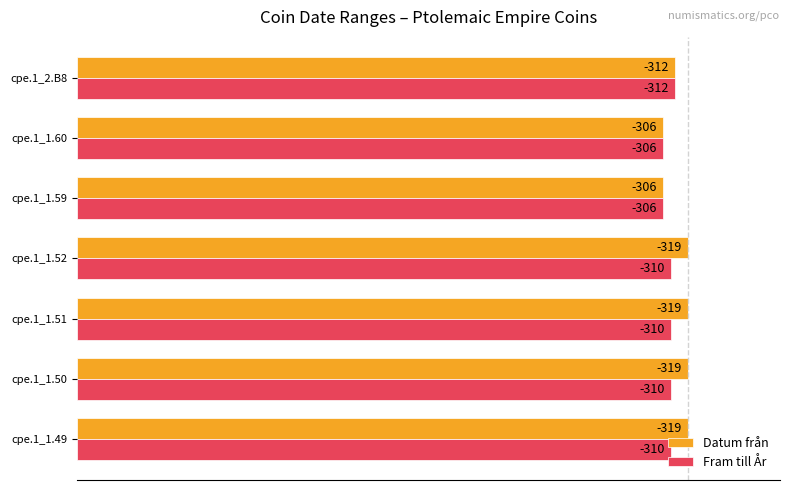

What are all the series names shown in the legend?

Datum från, Fram till År